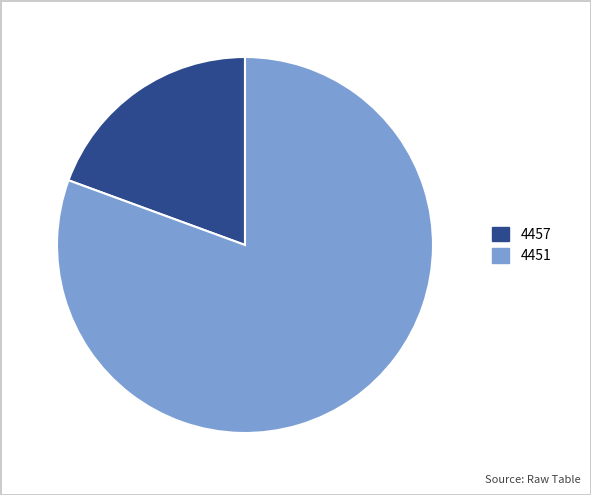

Rank the categories by value from lowest to highest.

4457, 4451